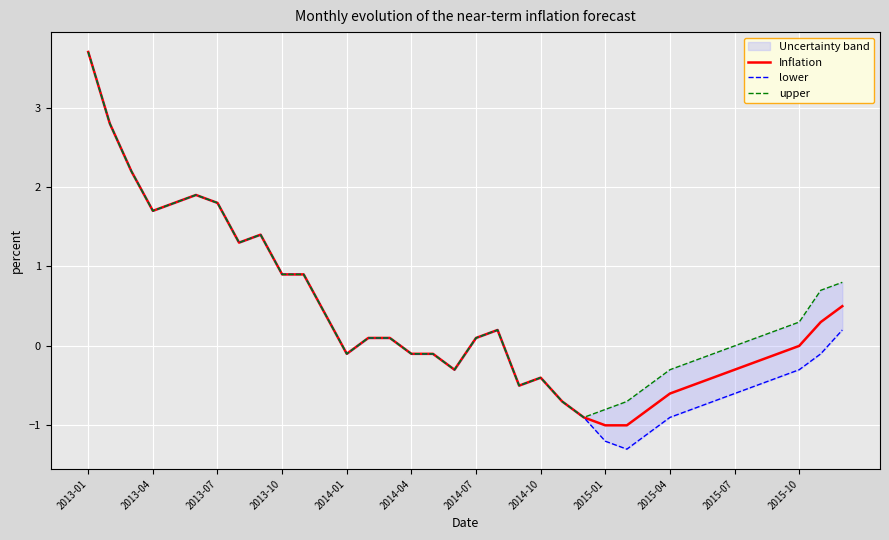

What is the highest value of the Inflation series?

3.7